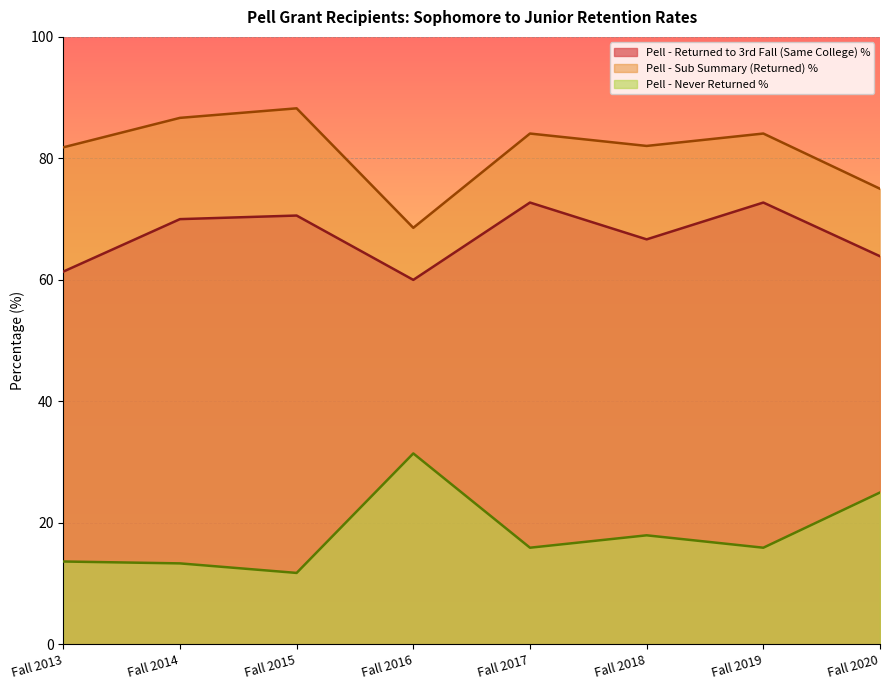

Reading left to right, extract all data points from this chart.

Pell - Returned to 3rd Fall (Same College) %: 61.4	70.0	70.6	60.0	72.7	66.7	72.7	63.9
Pell - Sub Summary (Returned) %: 81.8	86.7	88.2	68.6	84.1	82.0	84.1	75.0
Pell - Never Returned %: 13.6	13.3	11.8	31.4	15.9	17.9	15.9	25.0